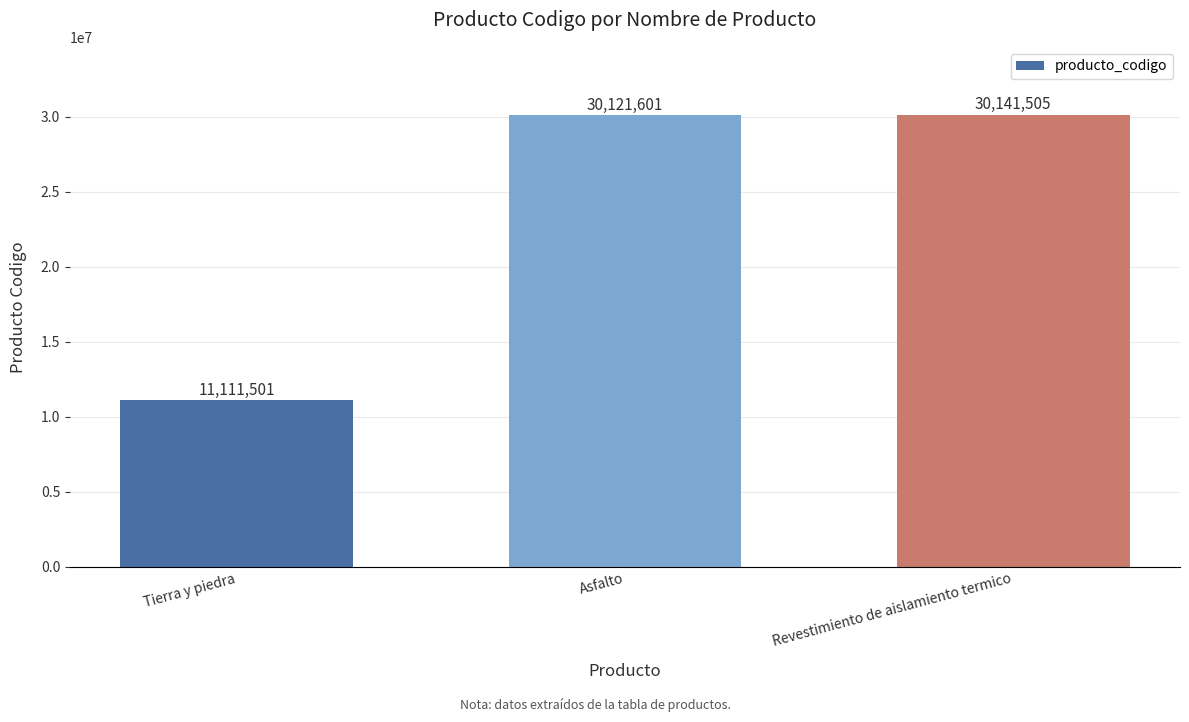

True or false: the data shows 11274907 at Asfalto.

False